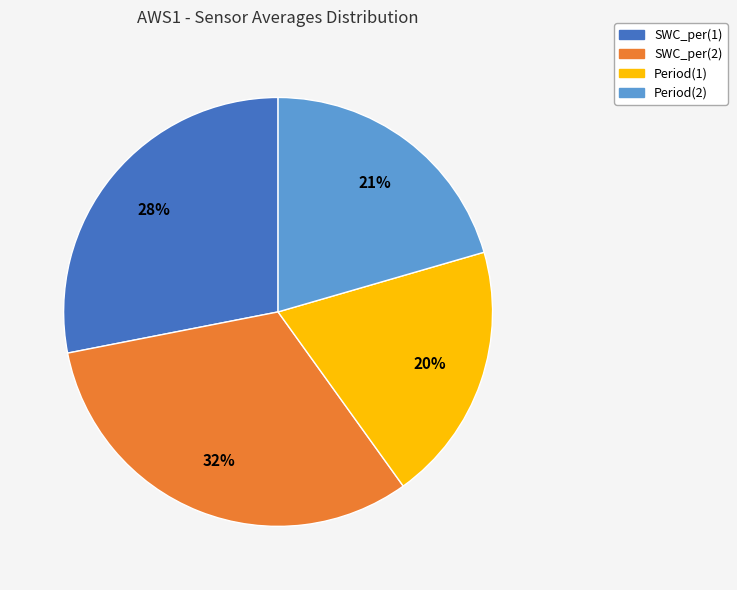

True or false: Period(1) accounts for 20% of the total.

True